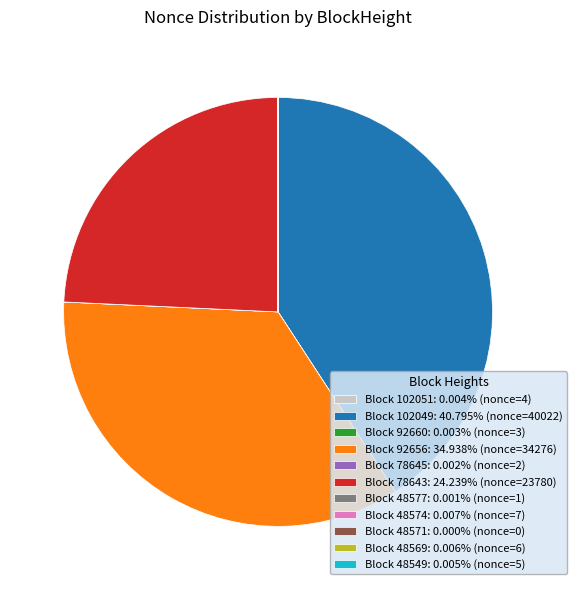

Is there a majority slice in this chart?

No